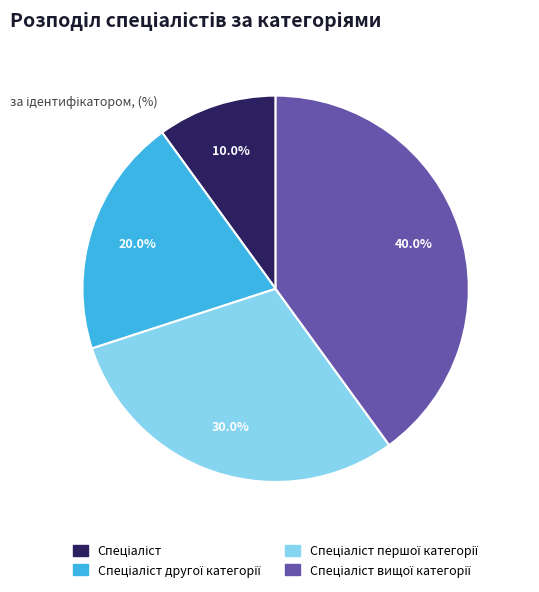

Is there any slice that represents more than half of the pie?

No